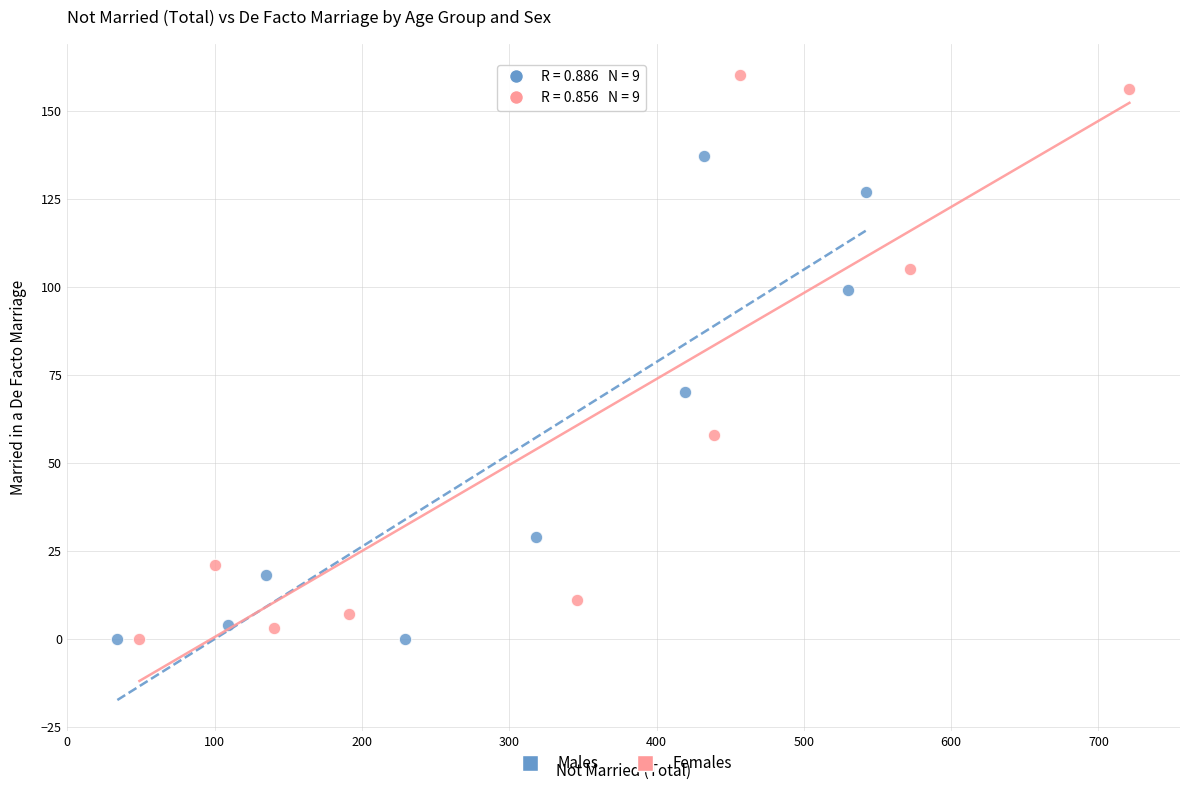

Which series has the largest Y range (max minus min)?

Females